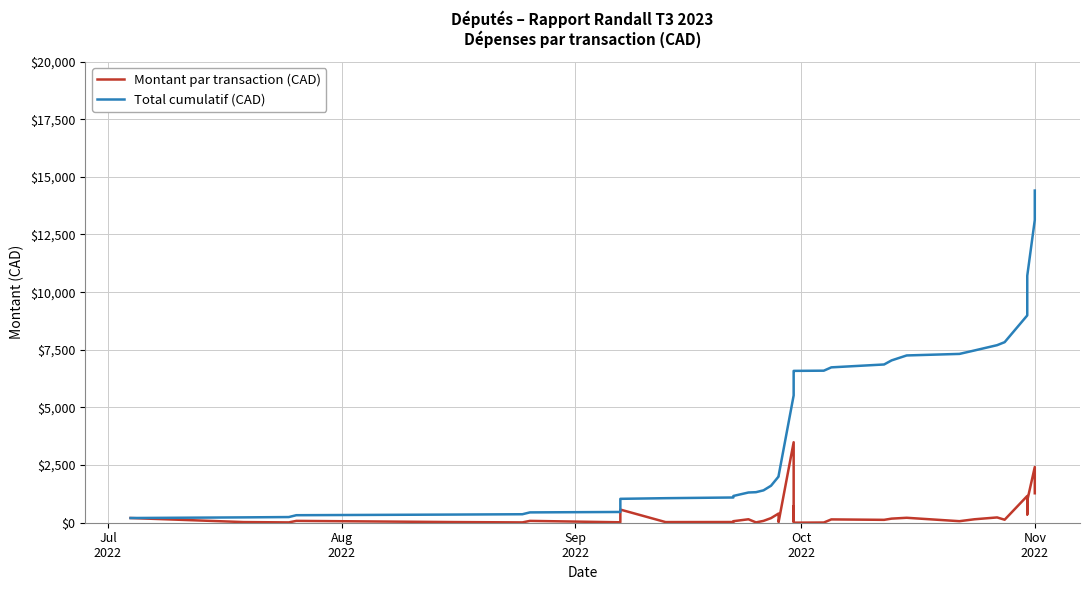

True or false: Total cumulatif (CAD) has more than 2 interior local peaks.

False